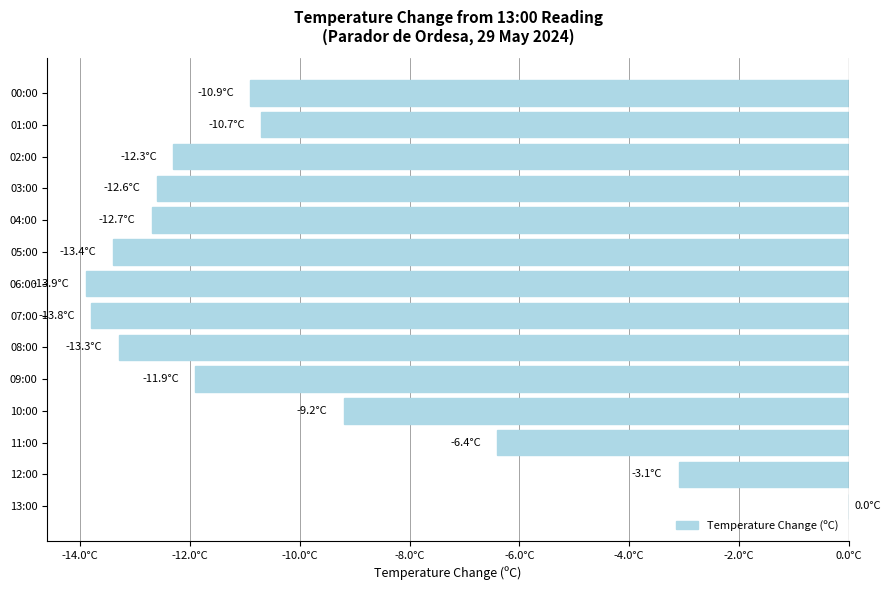

At which label is the value closest to -6?

11:00